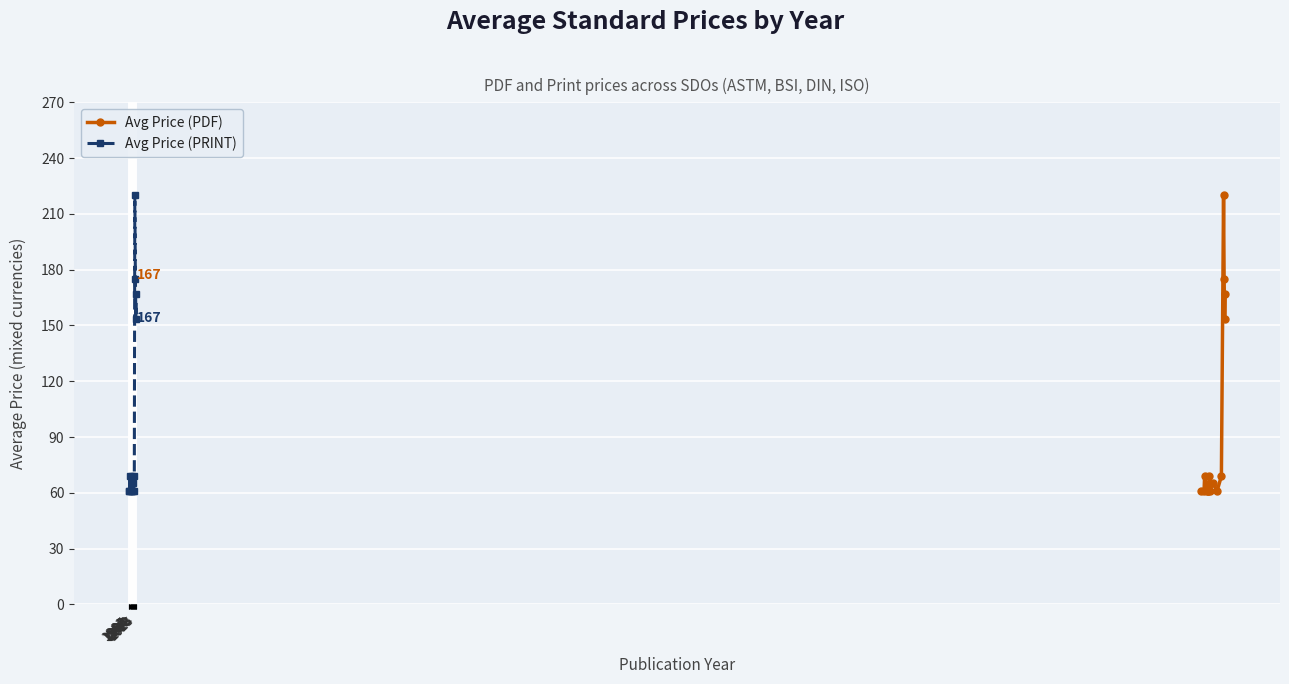

What is the minimum value for Avg Price (PDF)?

61.0